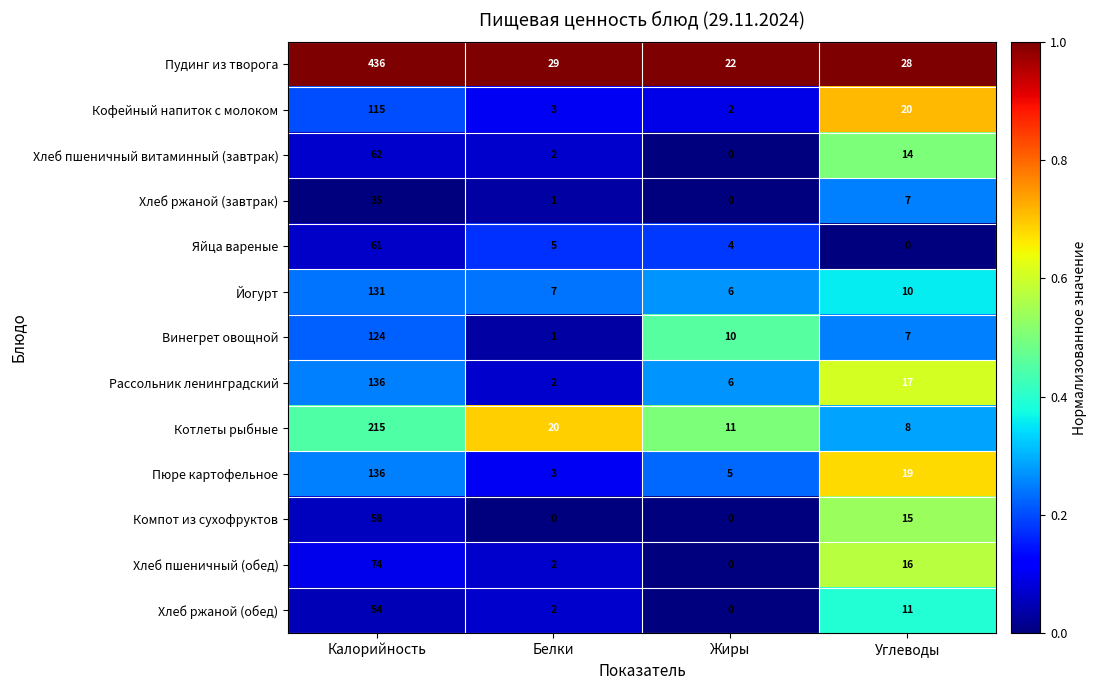

What is the maximum value shown in the chart?

436